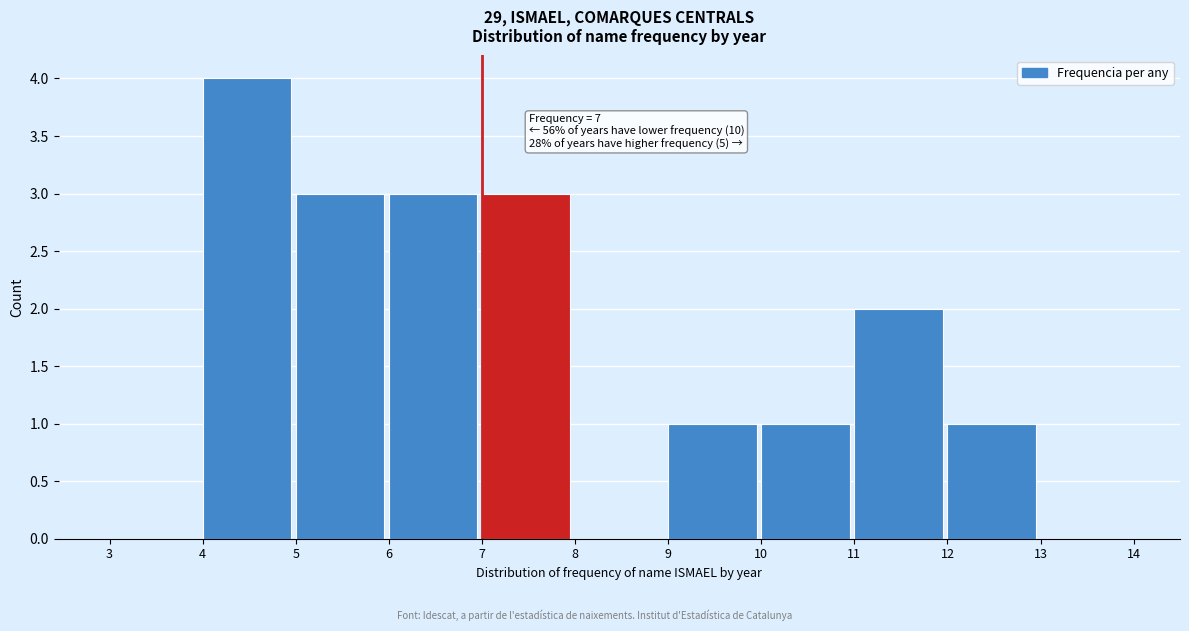

Over which range of the x-axis is the bar tallest?

4 to 5